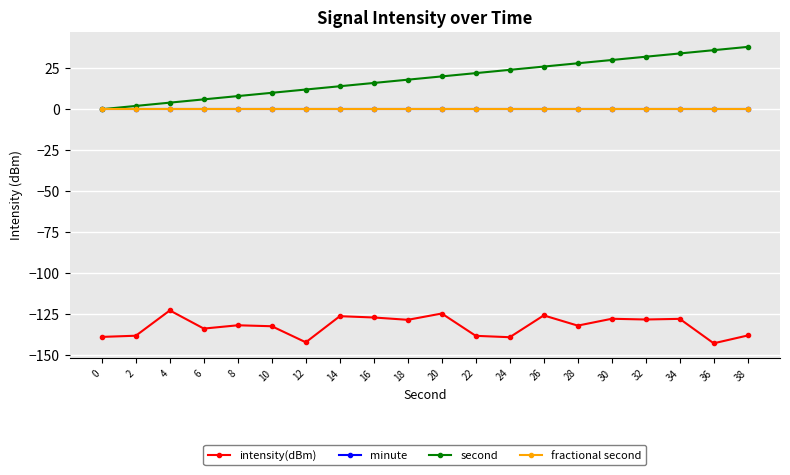

Does the chart have visible grid lines?

Yes